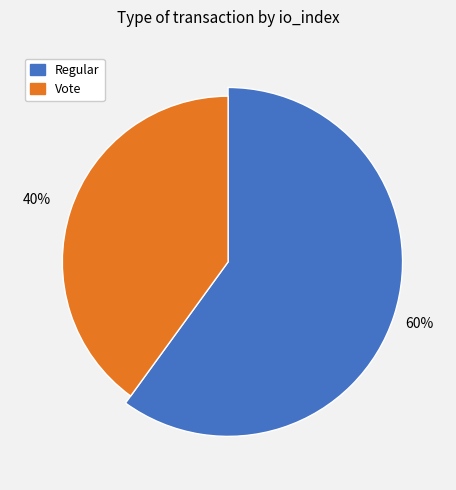

Is the sum of Vote (io_index=2) and Regular (io_index=3) greater than half?

Yes